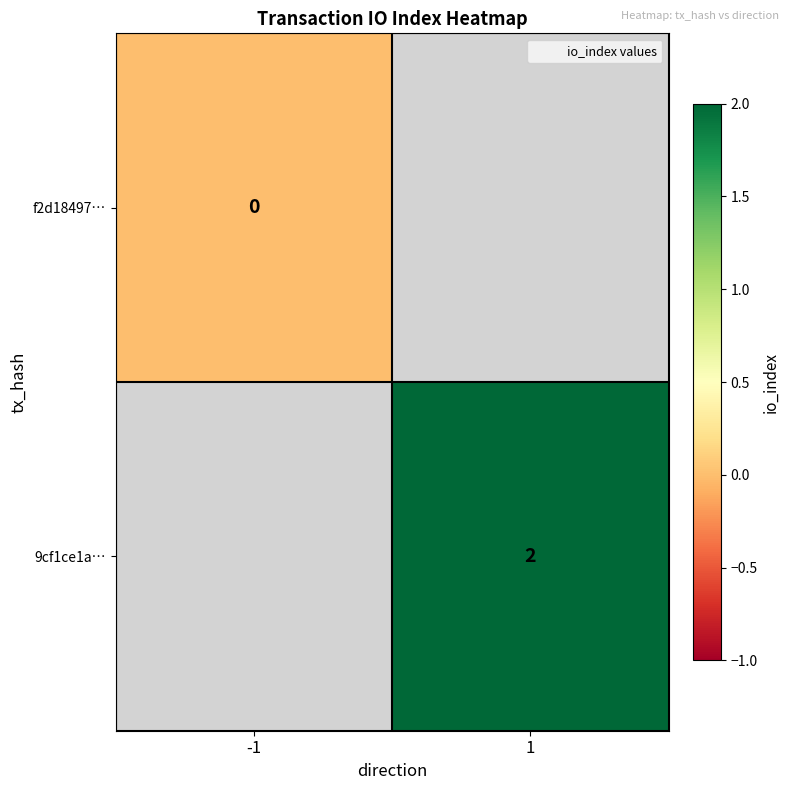

True or false: 9cf1ce1a… has a value of 3 at 1.

False